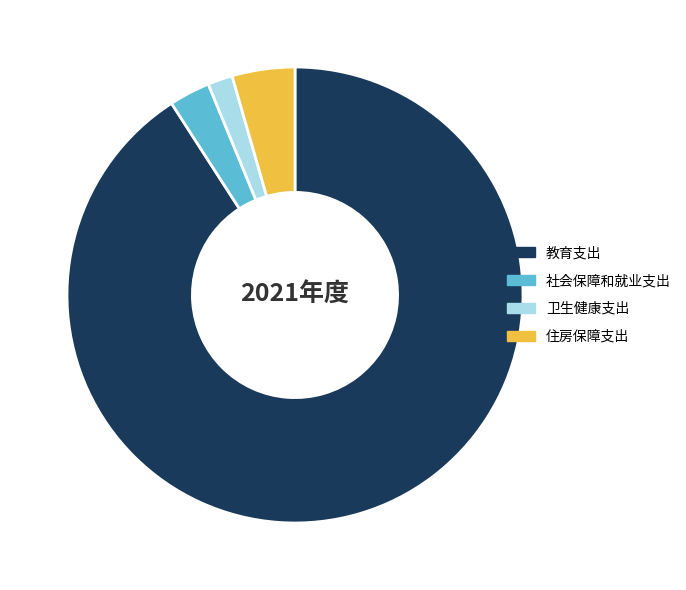

Which slice is the smallest?

卫生健康支出